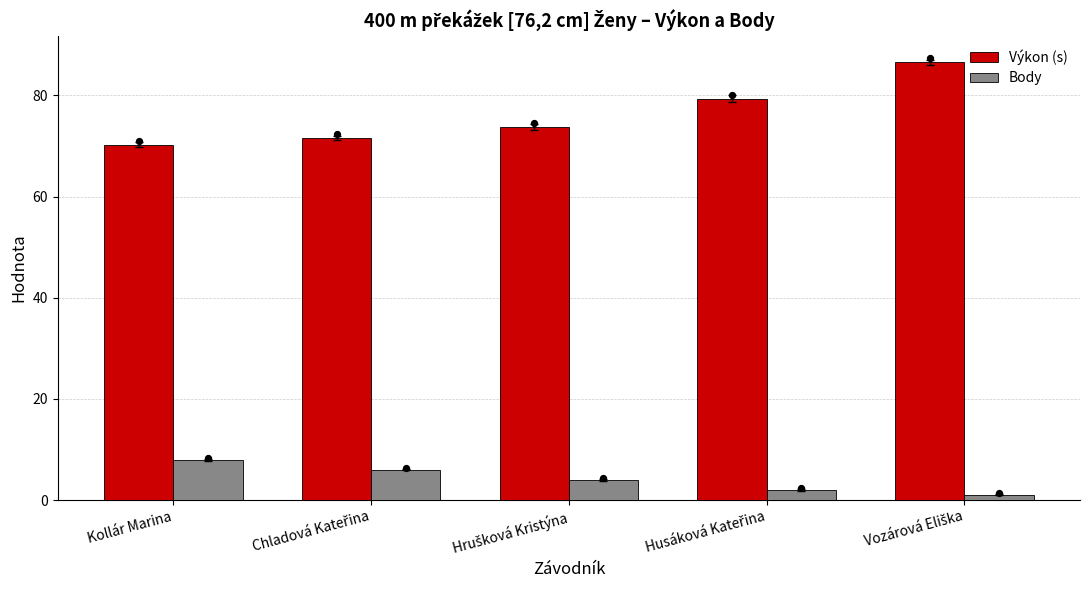

Which series has the largest Y range (max minus min)?

Výkon (s)